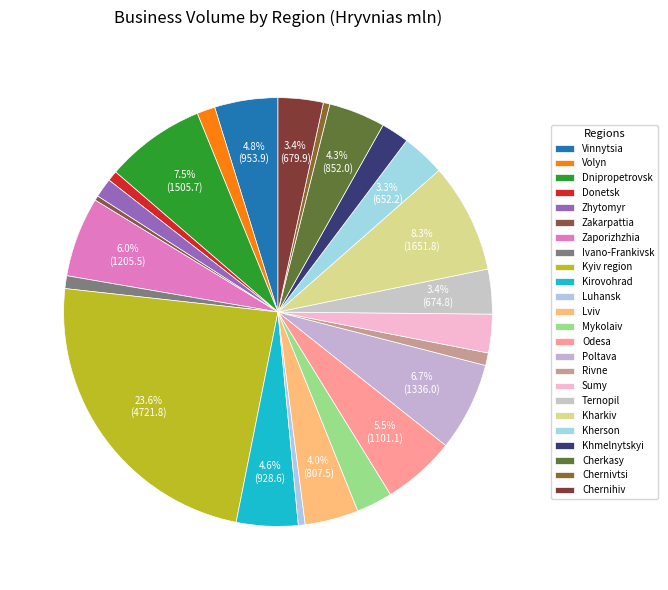

True or false: Kherson accounts for 3% of the total.

True